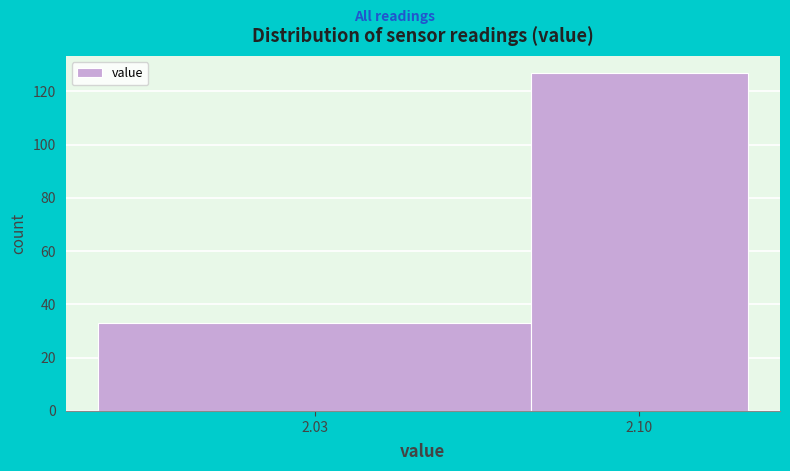

Reading right to left, what are all the values shown in this chart?

2.10=127	2.03=33